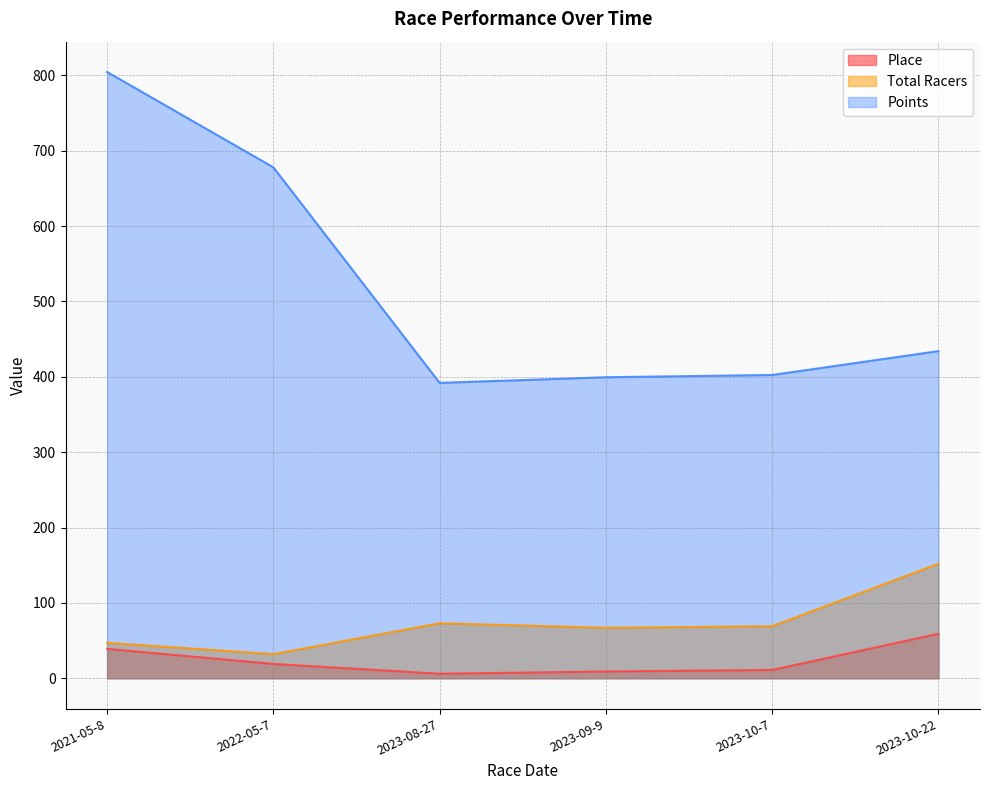

What position from the left is 2023-10-22?

6